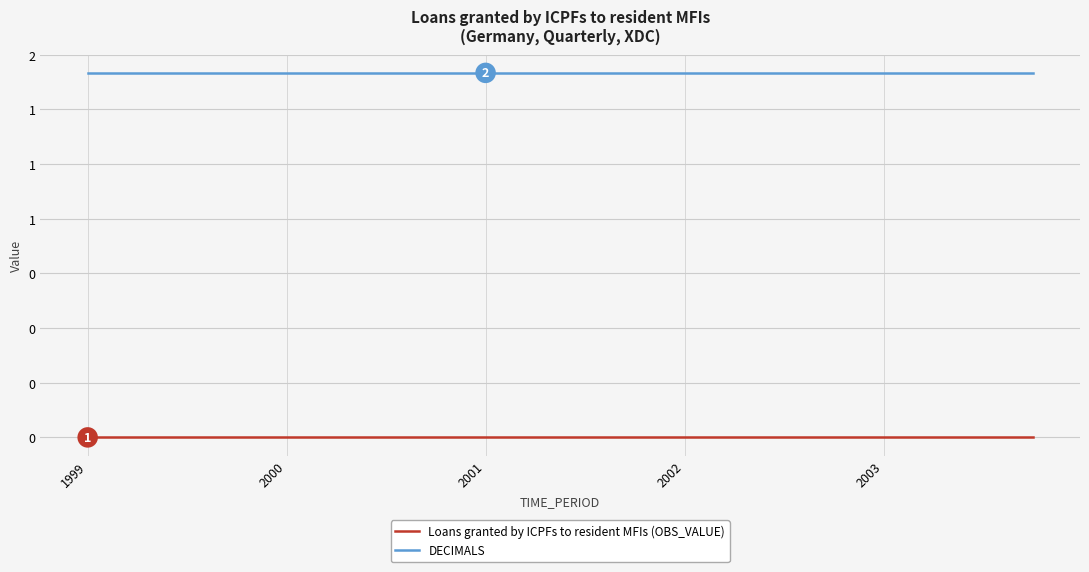

Is this an area chart (filled region under the line)?

No